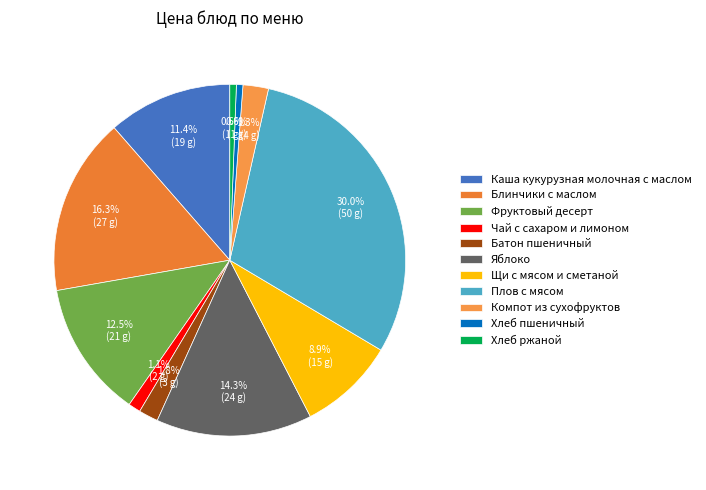

What percentage is the Плов с мясом slice, to the nearest percent?

30%